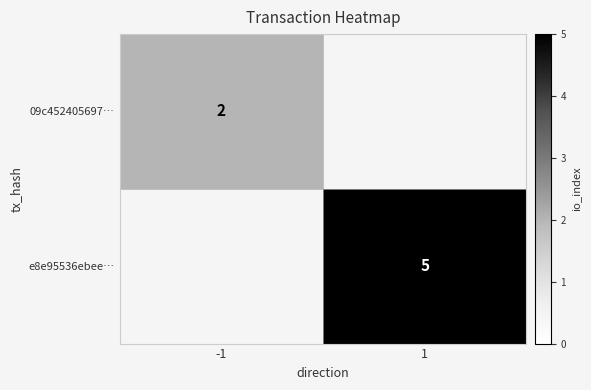

Is the value of e8e95536ebee… at 1 greater than the value of 09c452405697… at -1?

Yes